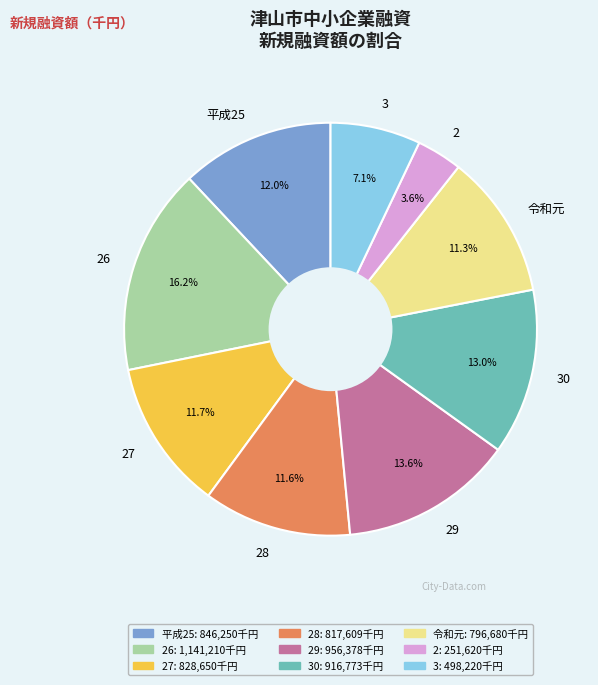

Is it true that 平成25 is 25% of the pie?

False